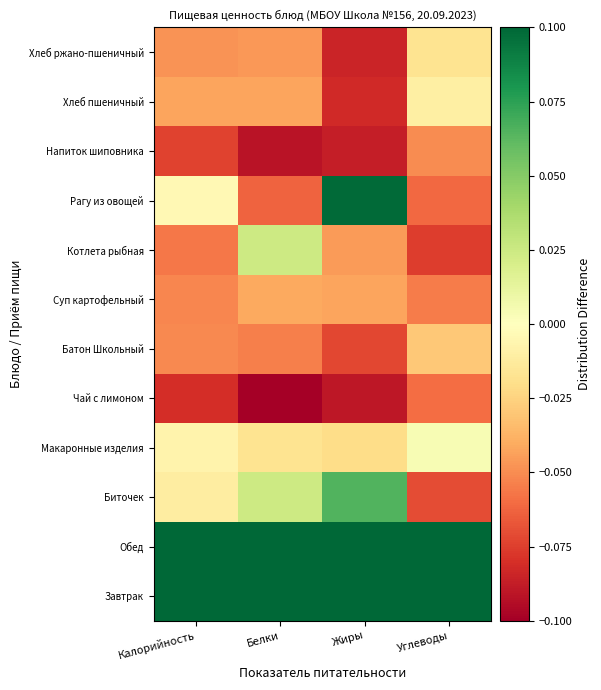

List the series in order of their peak value, lowest first.

Чай с лимоном, Напиток шиповника, Суп картофельный, Батон Школьный, Хлеб ржано-пшеничный, Хлеб пшеничный, Макаронные изделия, Котлета рыбная, Биточек, Рагу из овощей, Завтрак, Обед